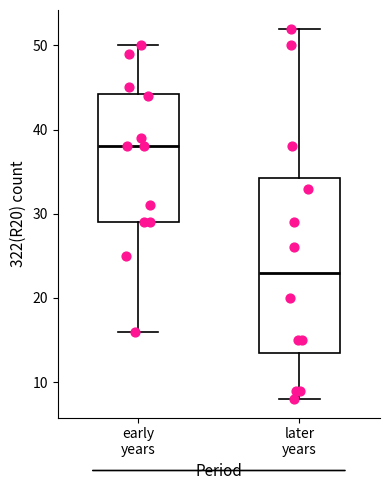

Comparing the boxes themselves (not the whiskers), which one is the tallest?

later years